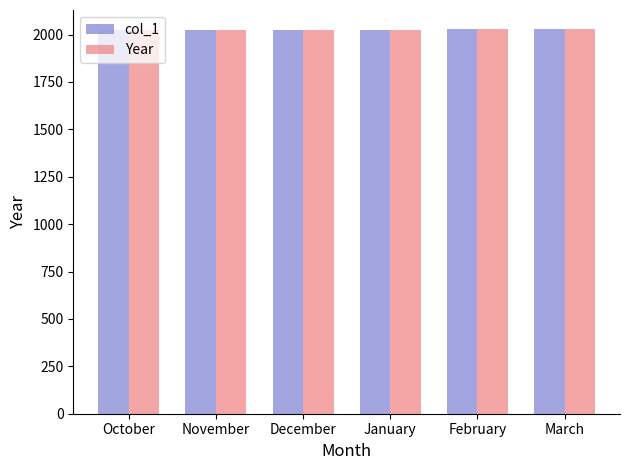

What is the average value of the Year series?

2026